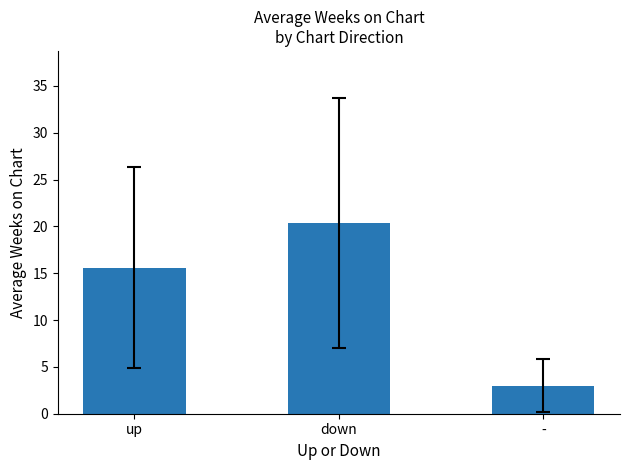

List the labels in order of value, smallest first.

-, up, down